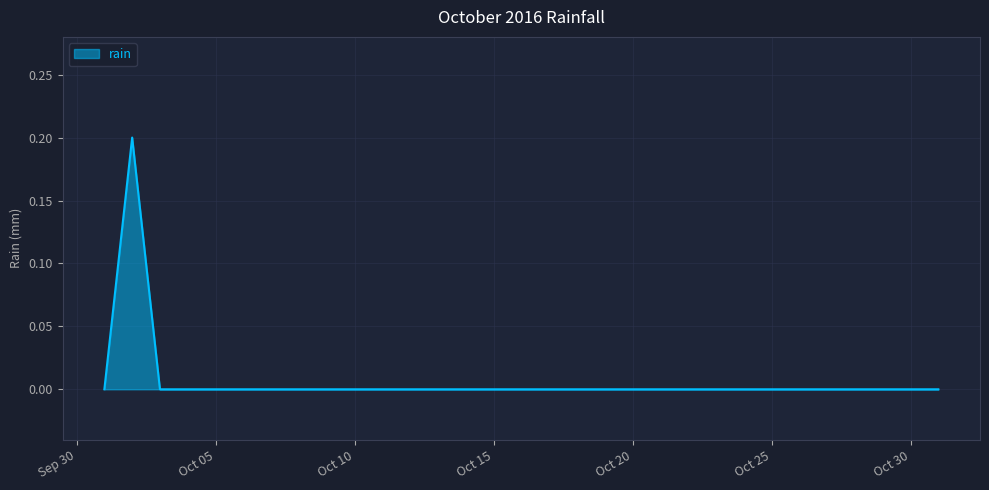

Reading left to right, transcribe all the data shown in this chart.

0.0	0.2	0.0	0.0	0.0	0.0	0.0	0.0	0.0	0.0	0.0	0.0	0.0	0.0	0.0	0.0	0.0	0.0	0.0	0.0	0.0	0.0	0.0	0.0	0.0	0.0	0.0	0.0	0.0	0.0	0.0